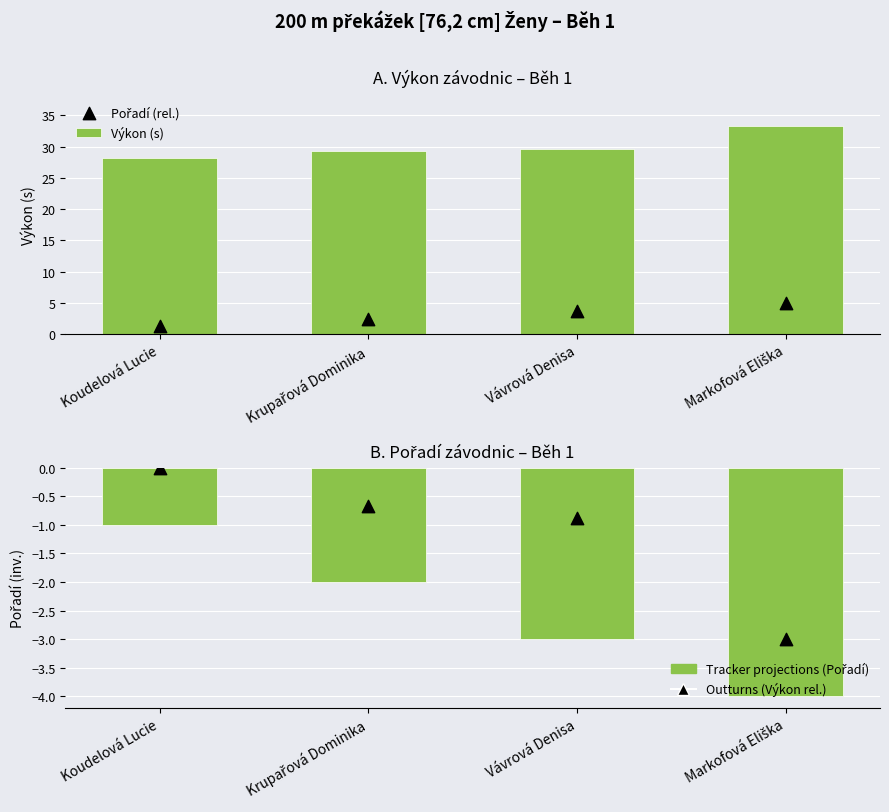

What are all the series names shown in the legend?

Výkon (s), Pořadí (rel.), Tracker projections (Pořadí), Outturns (Výkon rel.)